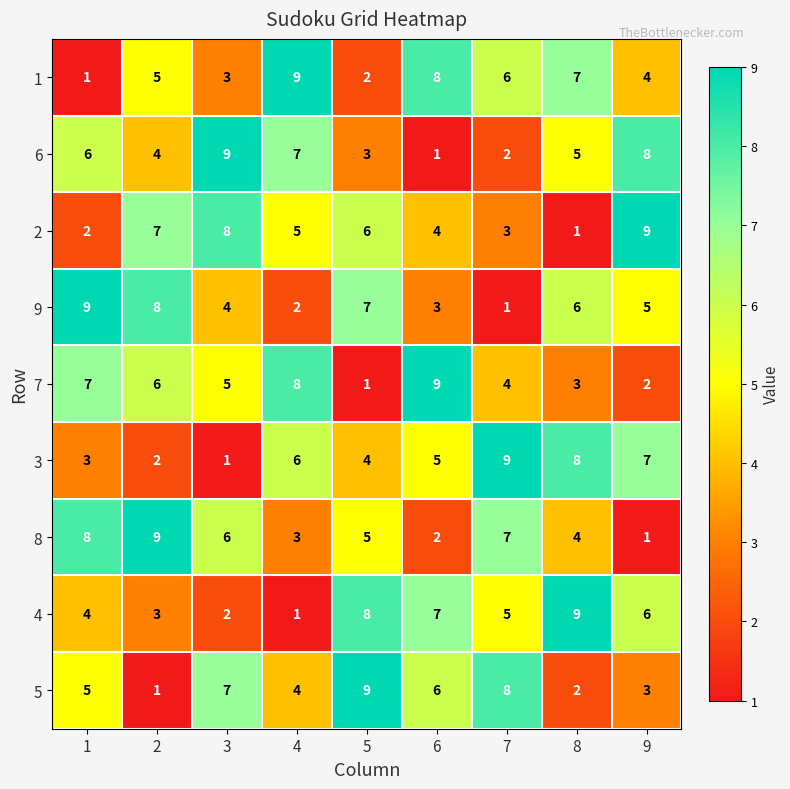

What is the approximate value of 3 at 5?

4